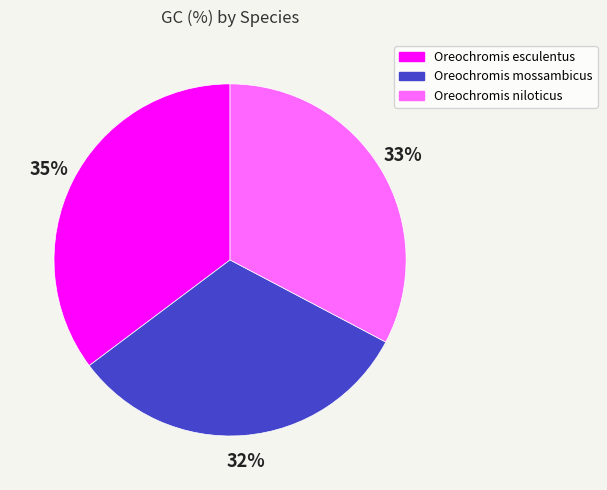

How many slices are in this pie chart?

3